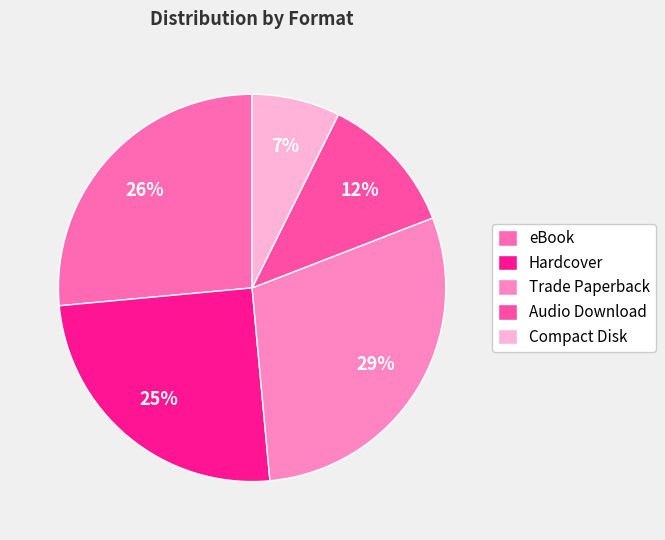

What is the smallest slice in the pie chart?

Compact Disk